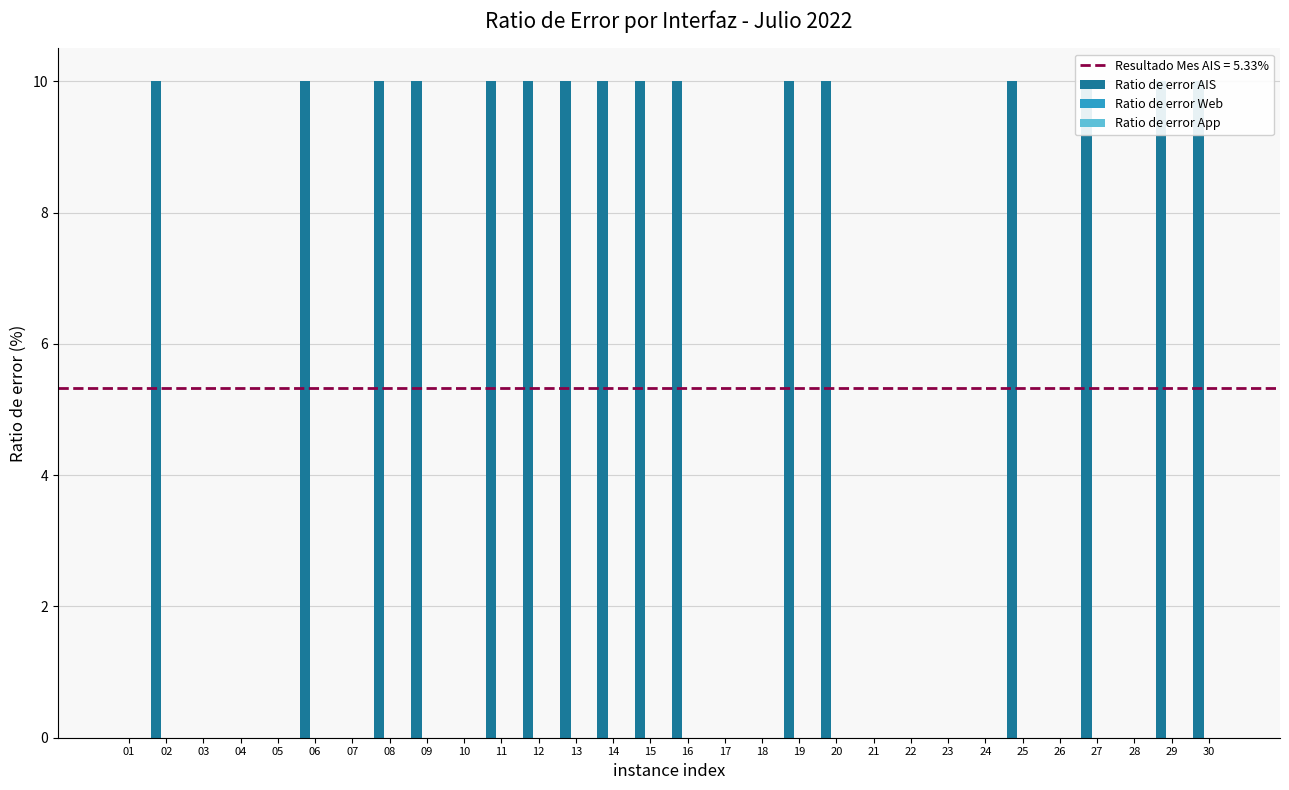

Is the value of Ratio de error App at 25 greater than the value of Ratio de error Web at 10?

No